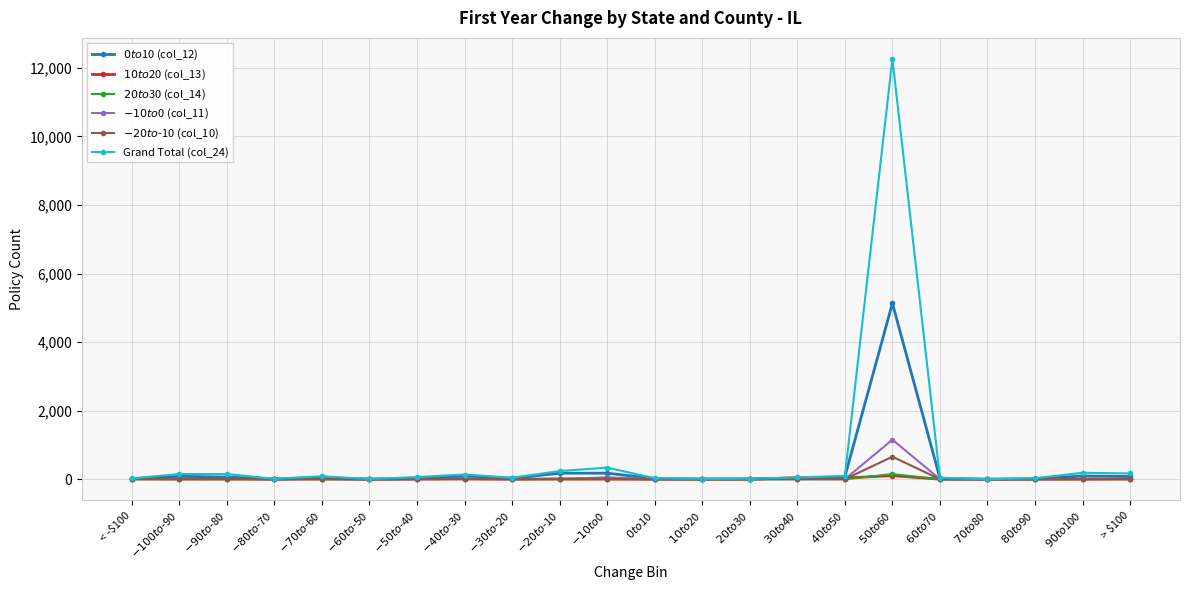

True or false: Grand Total (col_24) has more than 0 interior local peaks.

True